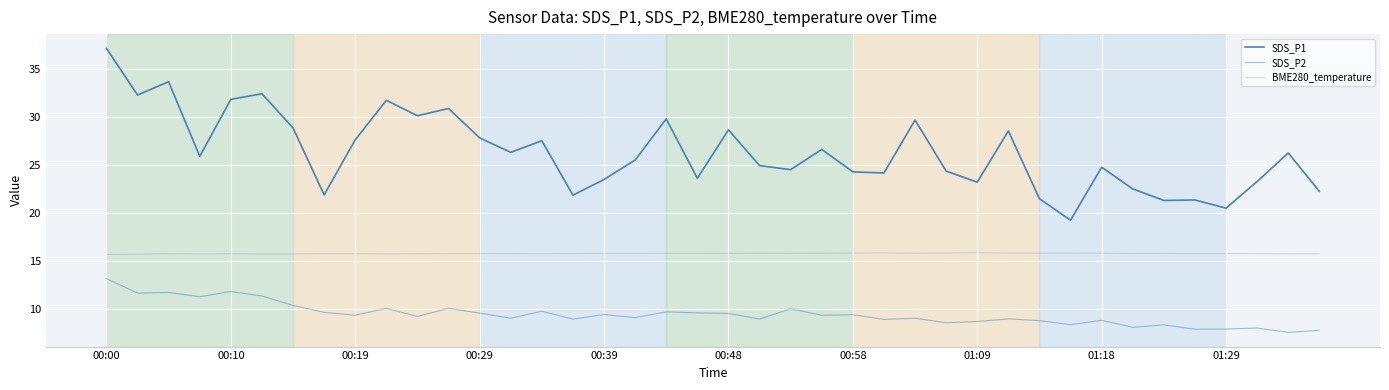

How many lines are shown in the chart?

3